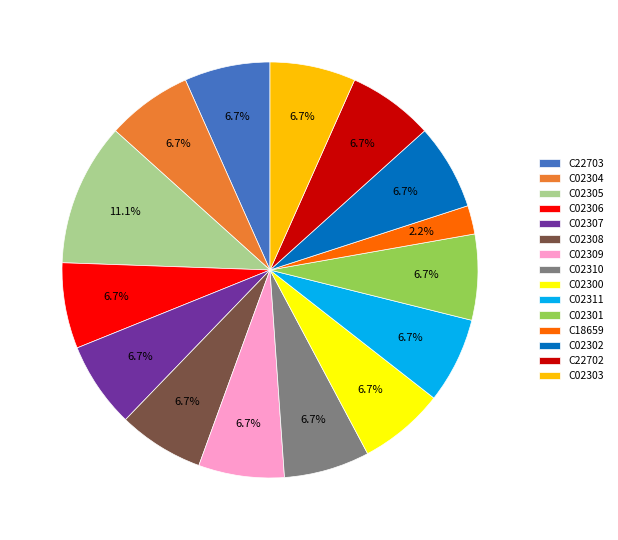

To the nearest percent, what is the combined percentage of C02308 and C02307?

13%